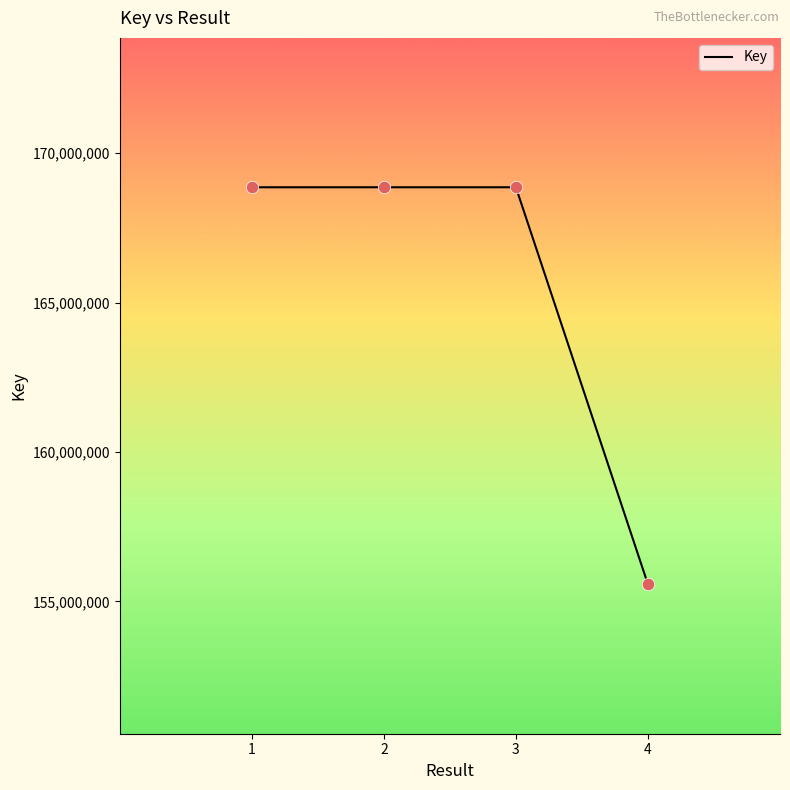

Approximately how many times larger is the value at 4 compared to 1?

0.9